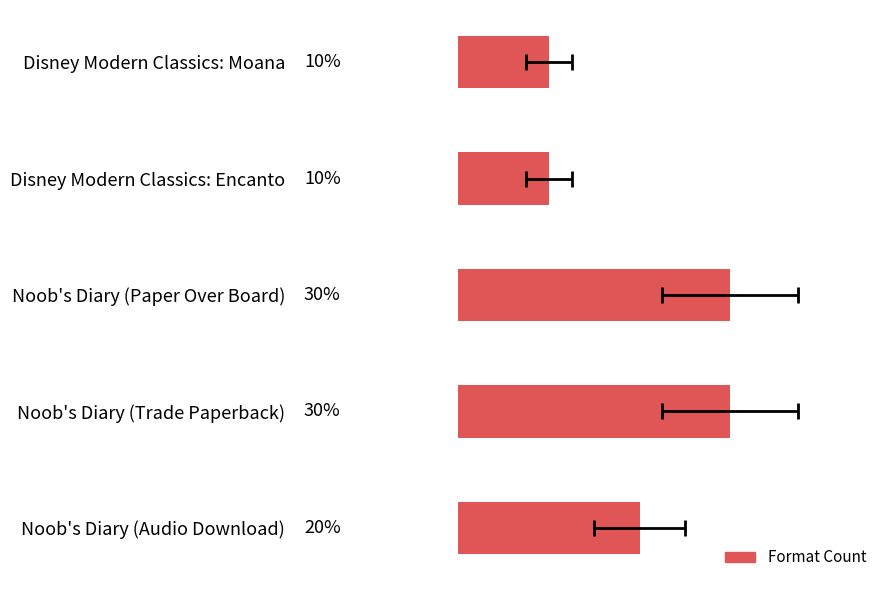

What is the sum of the values at Disney Modern Classics: Moana and Noob's Diary (Paper Over Board)?

40